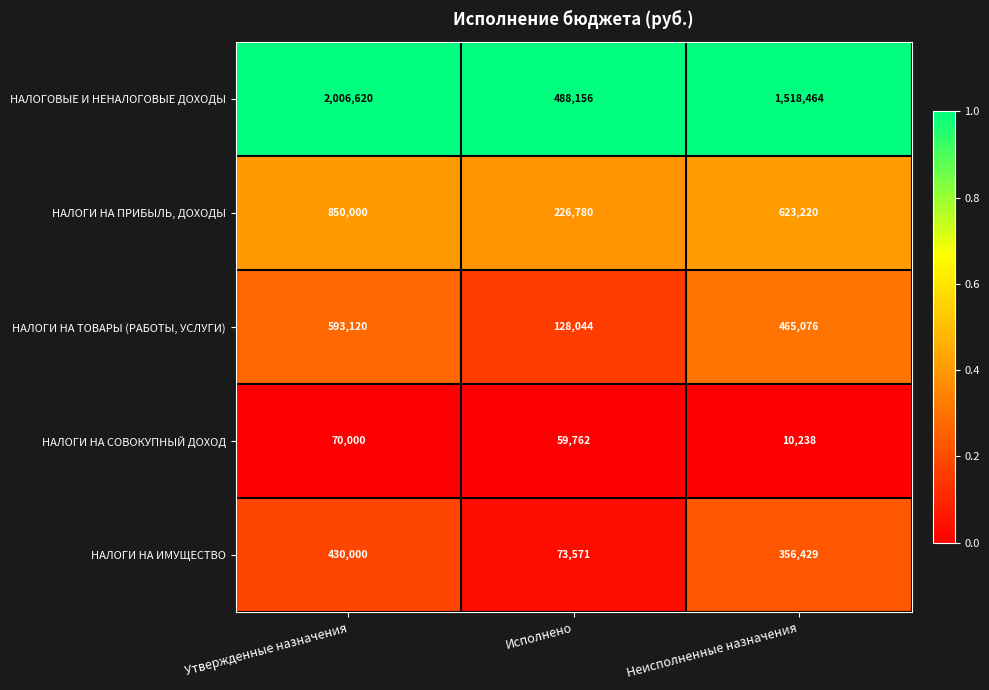

What is the difference between the highest and lowest values at Утвержденные назначения?

1936620